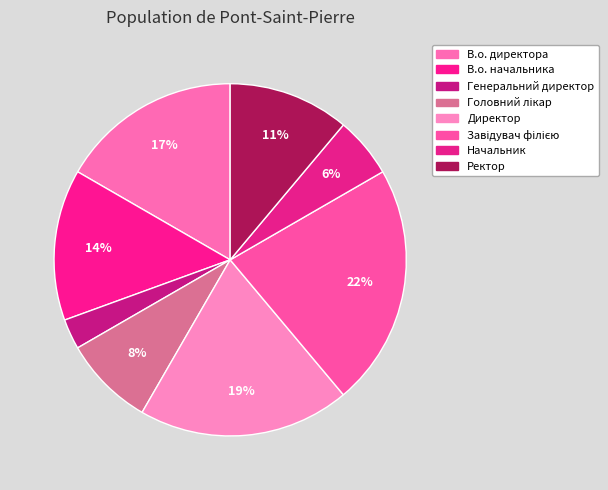

Is there a majority slice in this chart?

No